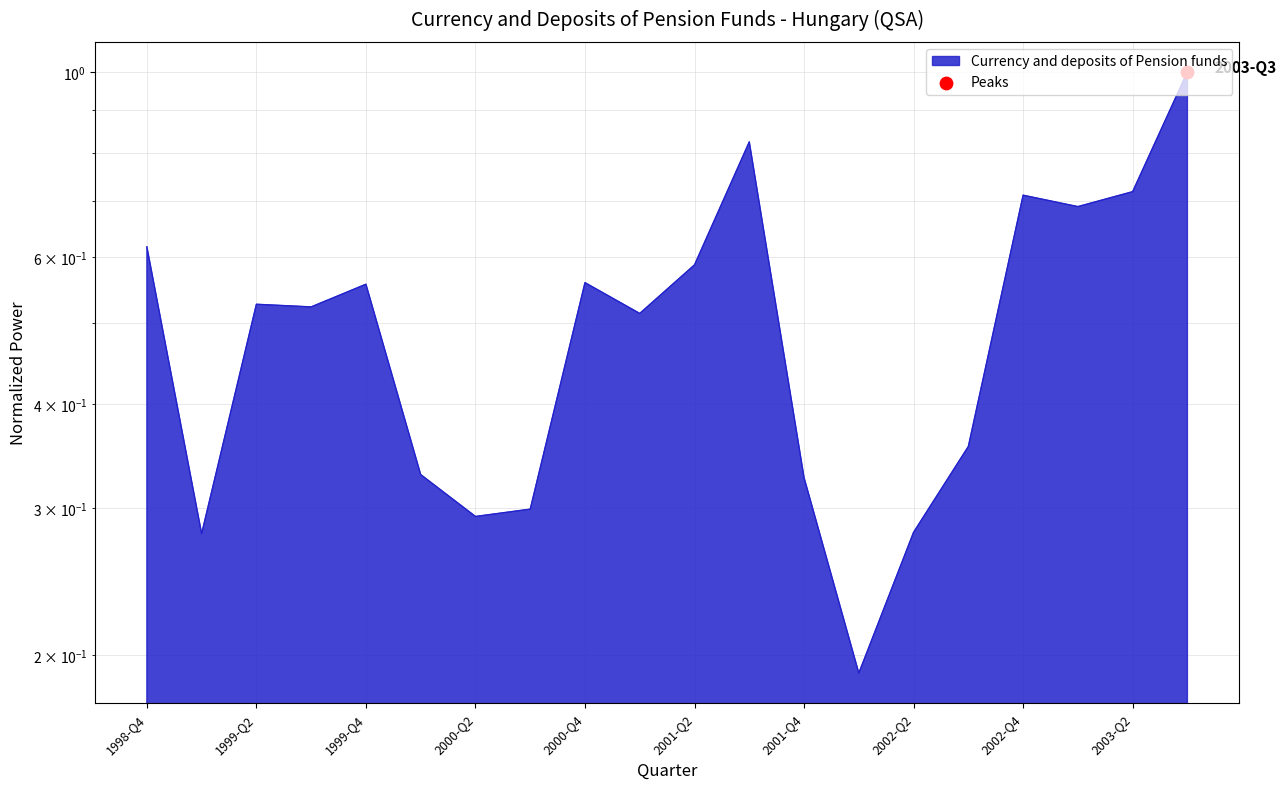

What is the change in value from 2001-Q1 to 2002-Q2?

-0.2